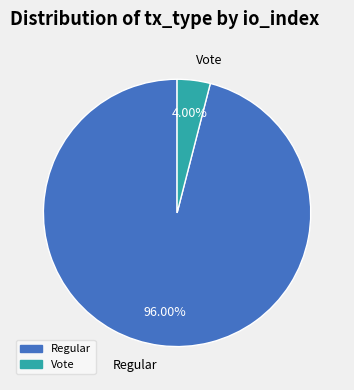

What is the majority slice?

Regular